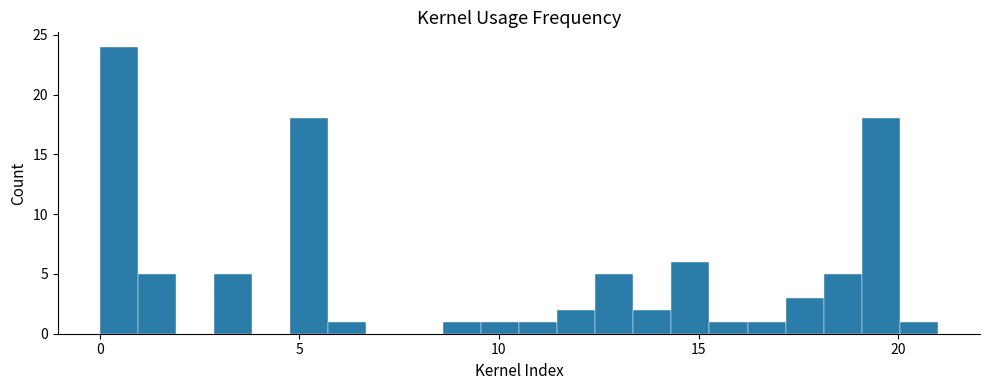

Around what value on the x-axis is the tallest bar? Give the approximate position of its centre, as read against the axis.

0.5